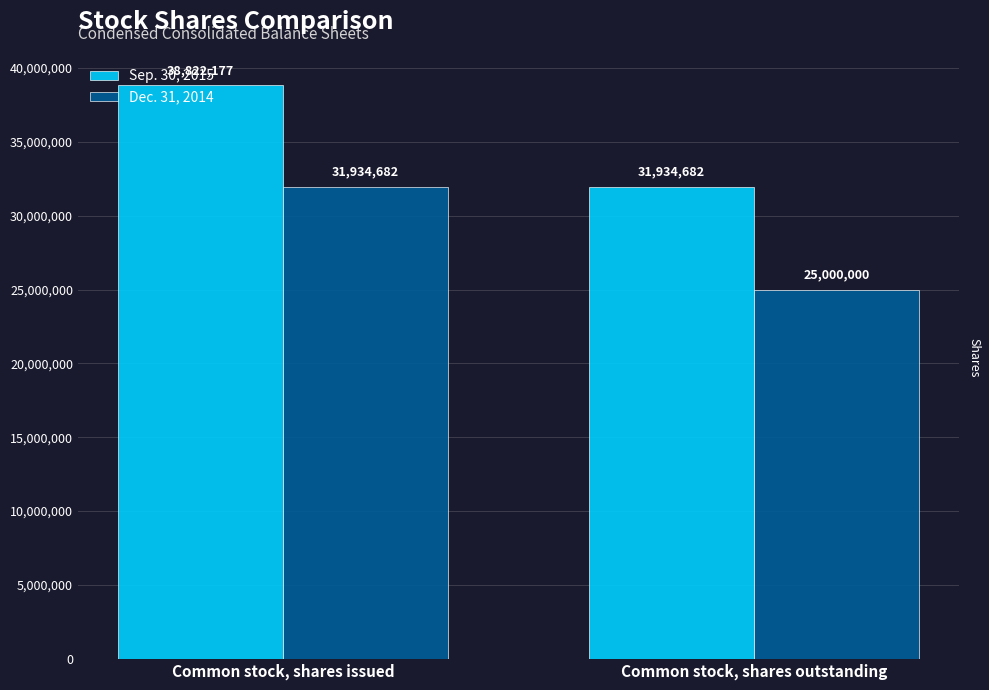

Which series has the largest total across all categories?

Sep. 30, 2015